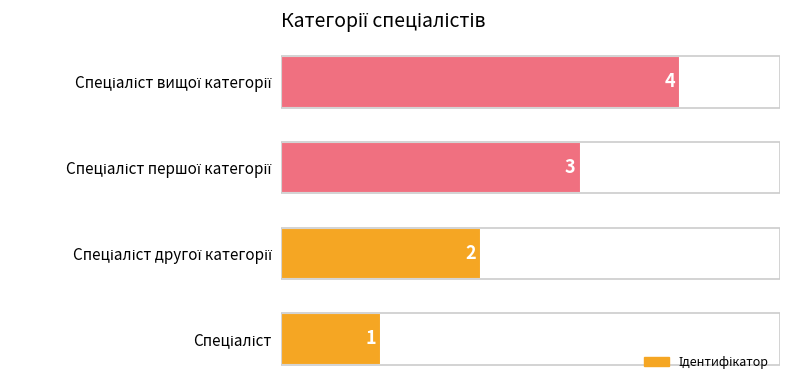

How many values are between 2 and 4?

3